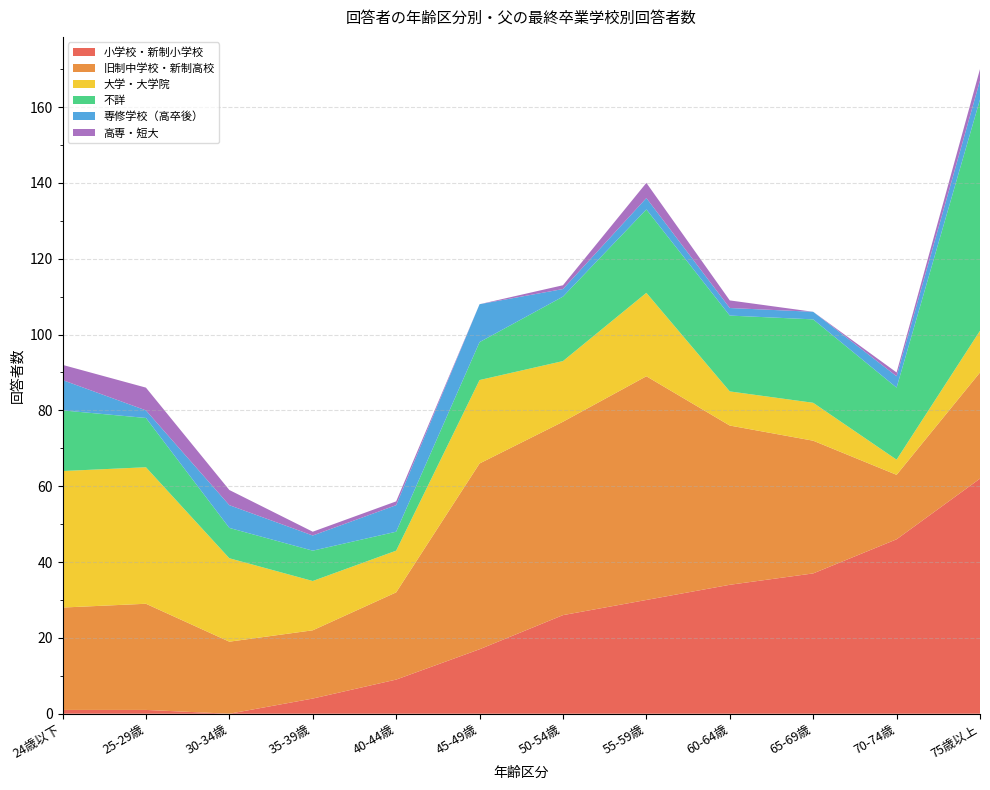

Reading right to left, list all the values displayed in this chart.

小学校・新制小学校: 75歳以上=62	70-74歳=46	65-69歳=37	60-64歳=34	55-59歳=30	50-54歳=26	45-49歳=17	40-44歳=9	35-39歳=4	30-34歳=0	25-29歳=1	24歳以下=1
旧制中学校・新制高校: 75歳以上=28	70-74歳=17	65-69歳=35	60-64歳=42	55-59歳=59	50-54歳=51	45-49歳=49	40-44歳=23	35-39歳=18	30-34歳=19	25-29歳=28	24歳以下=27
大学・大学院: 75歳以上=11	70-74歳=4	65-69歳=10	60-64歳=9	55-59歳=22	50-54歳=16	45-49歳=22	40-44歳=11	35-39歳=13	30-34歳=22	25-29歳=36	24歳以下=36
不詳: 75歳以上=61	70-74歳=19	65-69歳=22	60-64歳=20	55-59歳=22	50-54歳=17	45-49歳=10	40-44歳=5	35-39歳=8	30-34歳=8	25-29歳=13	24歳以下=16
専修学校（高卒後）: 75歳以上=5	70-74歳=3	65-69歳=2	60-64歳=2	55-59歳=3	50-54歳=2	45-49歳=10	40-44歳=7	35-39歳=4	30-34歳=6	25-29歳=2	24歳以下=8
高専・短大: 75歳以上=3	70-74歳=1	65-69歳=0	60-64歳=2	55-59歳=4	50-54歳=1	45-49歳=0	40-44歳=1	35-39歳=1	30-34歳=4	25-29歳=6	24歳以下=4